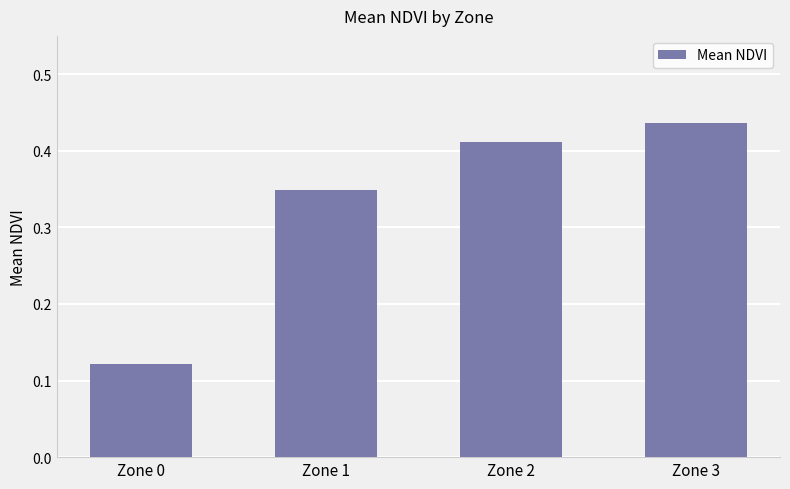

The value at Zone 2 is 0.6. True or false?

False